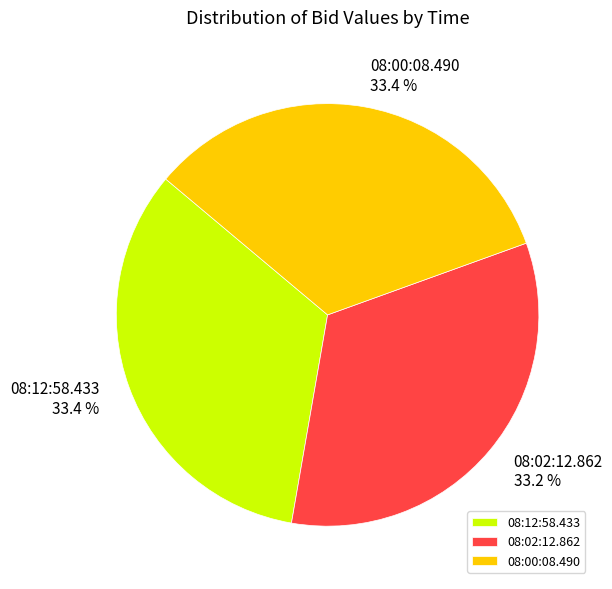

Is there a majority slice in this chart?

No